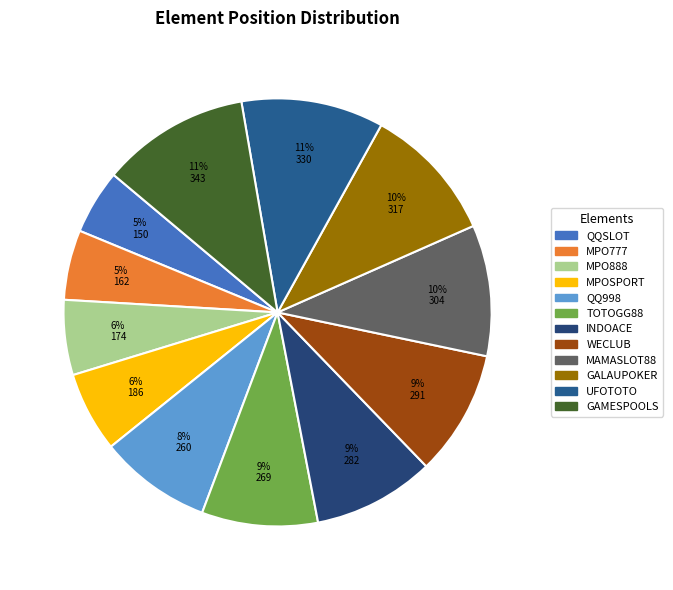

The MAMASLOT88 slice represents 10% of the pie. True or false?

True